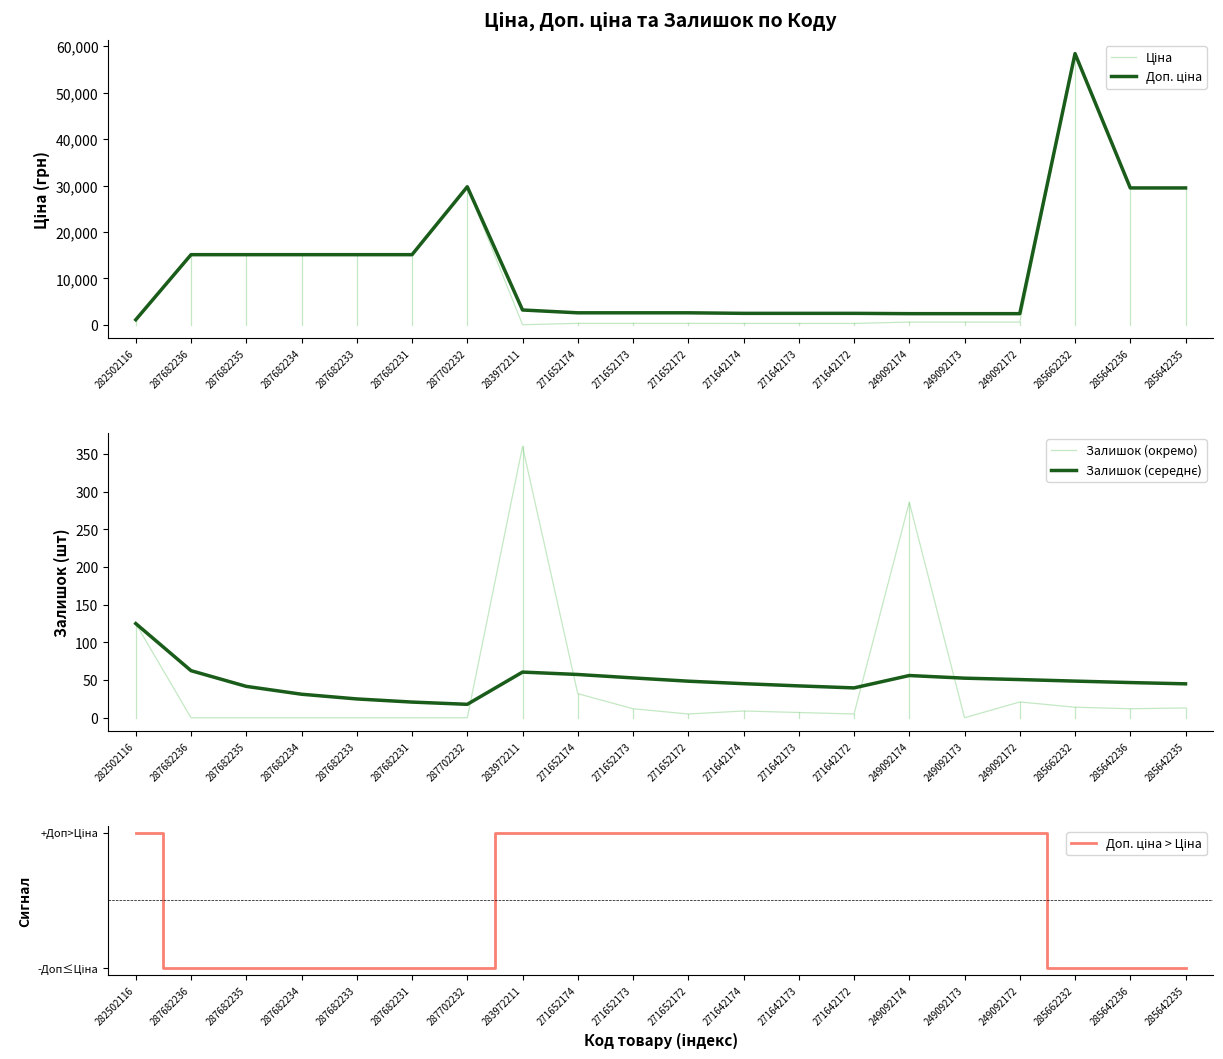

What is the label of the 18th point from the left?

285662232